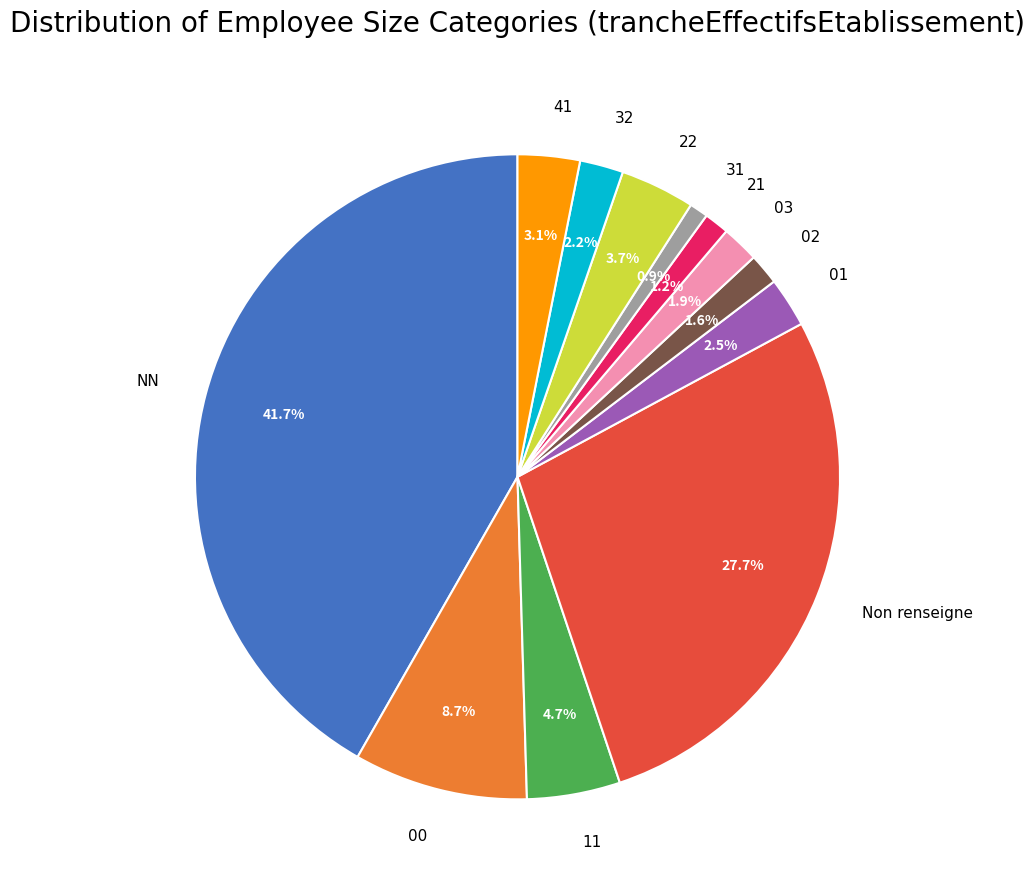

Is it true that 02 is 2% of the pie?

True